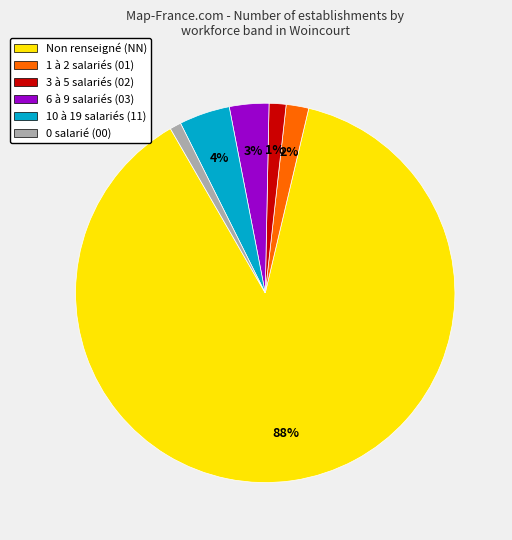

What is the largest slice in the pie chart?

Non renseigné (NN)